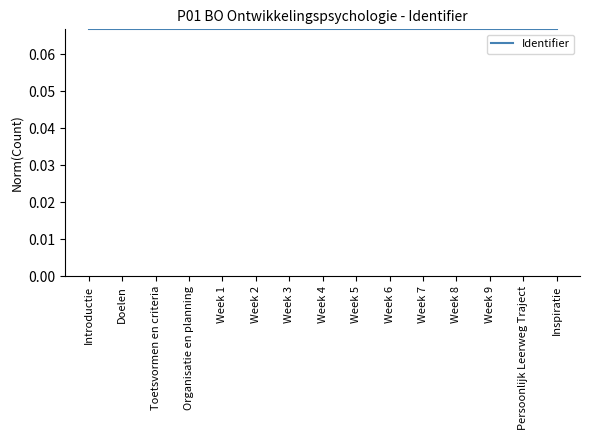

What position from the right is Persoonlijk Leerweg Traject?

2